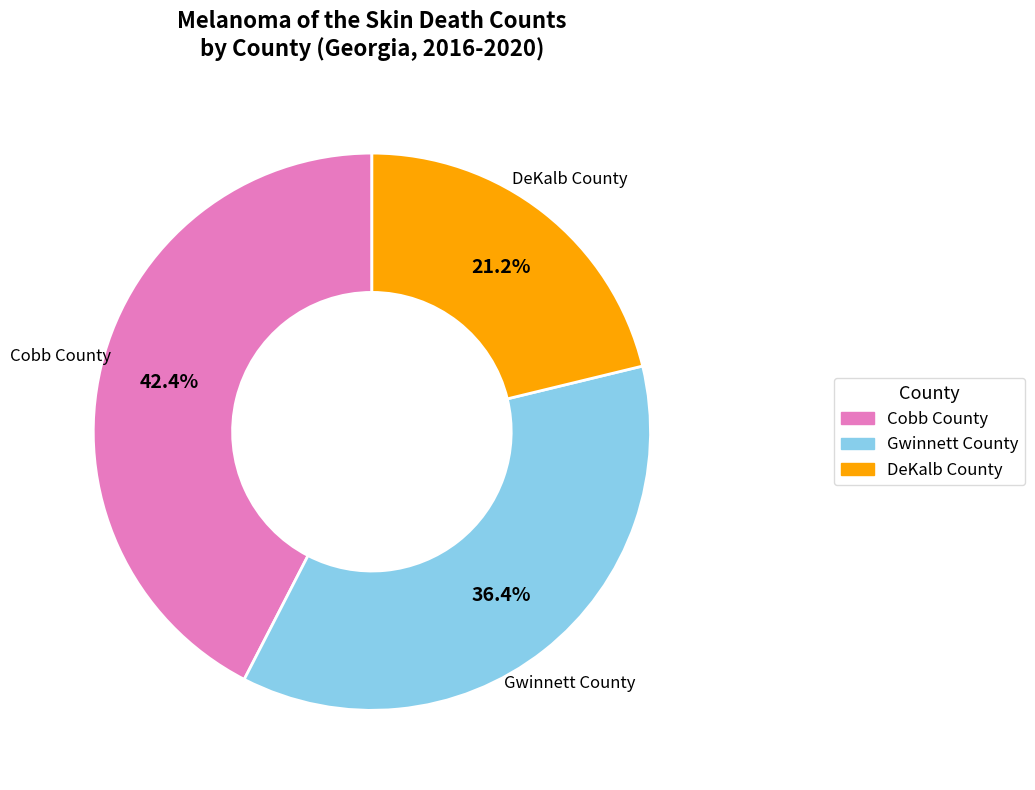

Is there a majority slice in this chart?

No